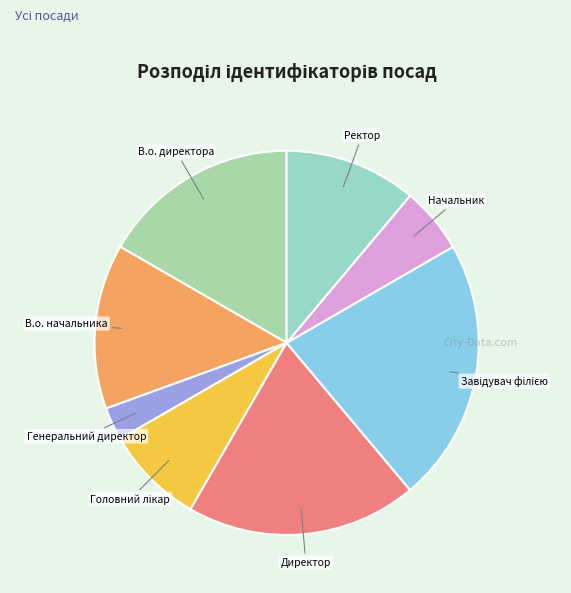

Count the number of slices in the pie.

8